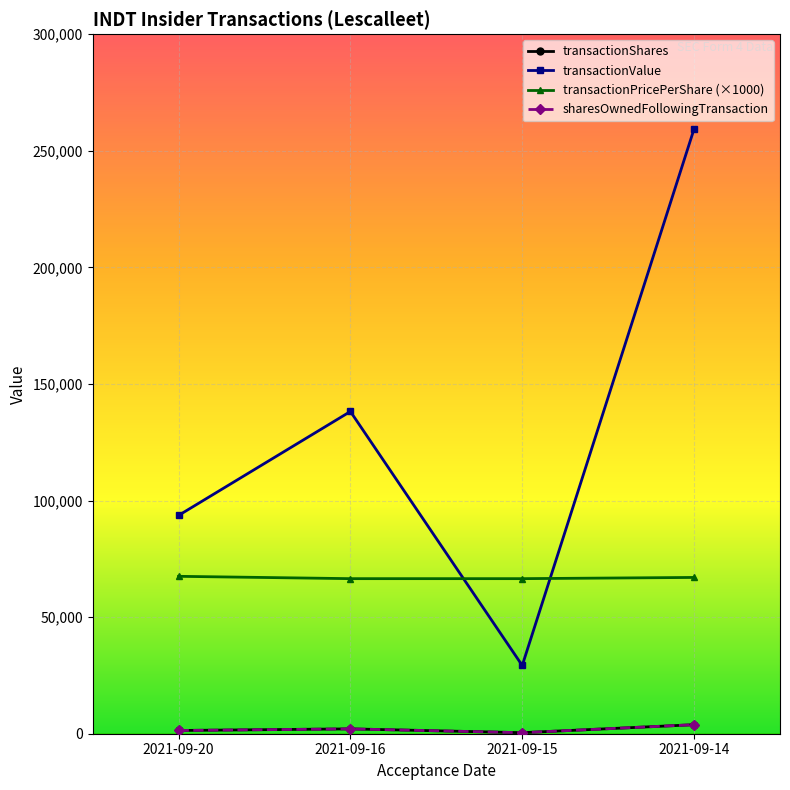

How many interior local peaks does the sharesOwnedFollowingTransaction series have?

1